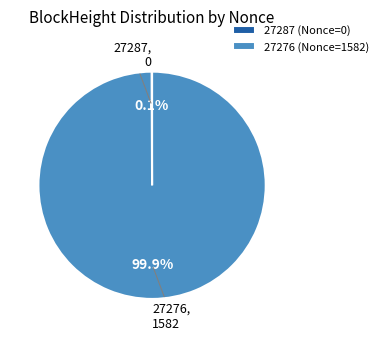

Is there any slice that represents more than half of the pie?

Yes